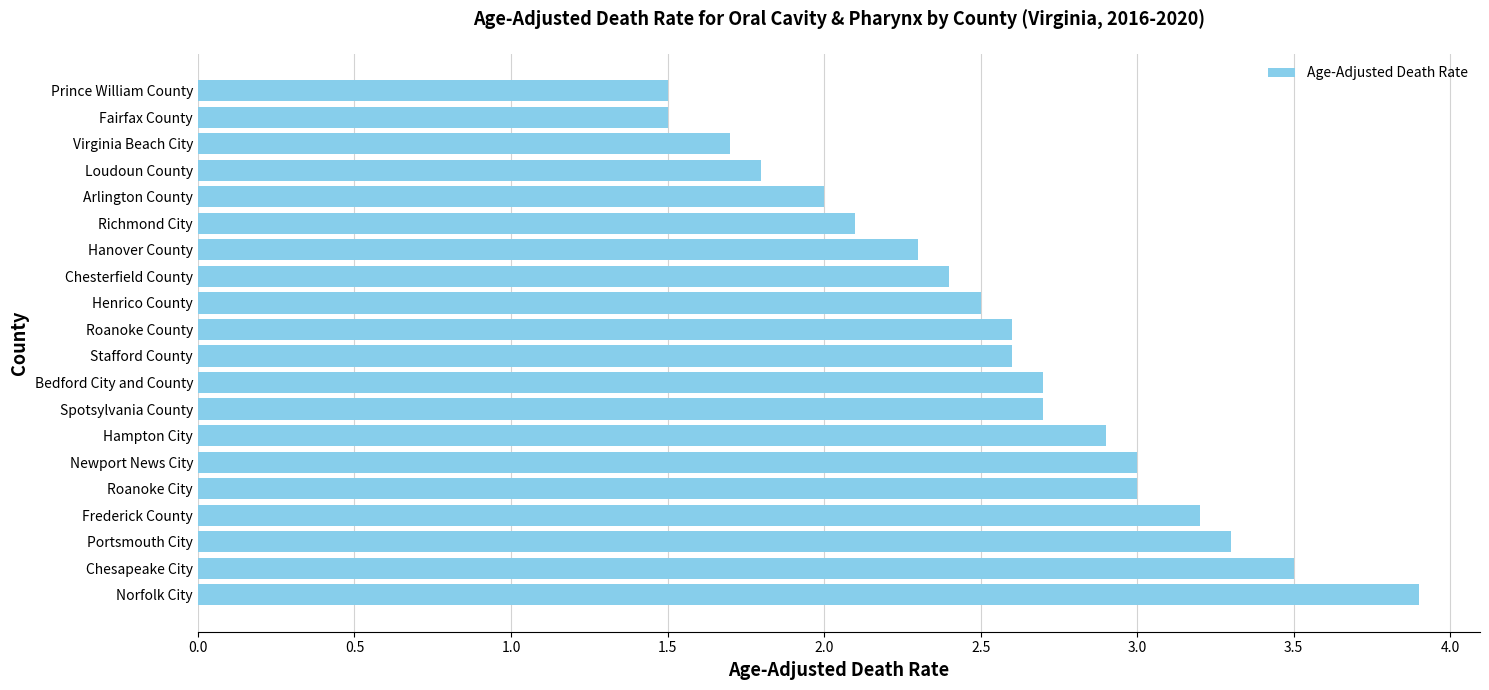

True or false: the data shows 2.6 at Stafford County.

True